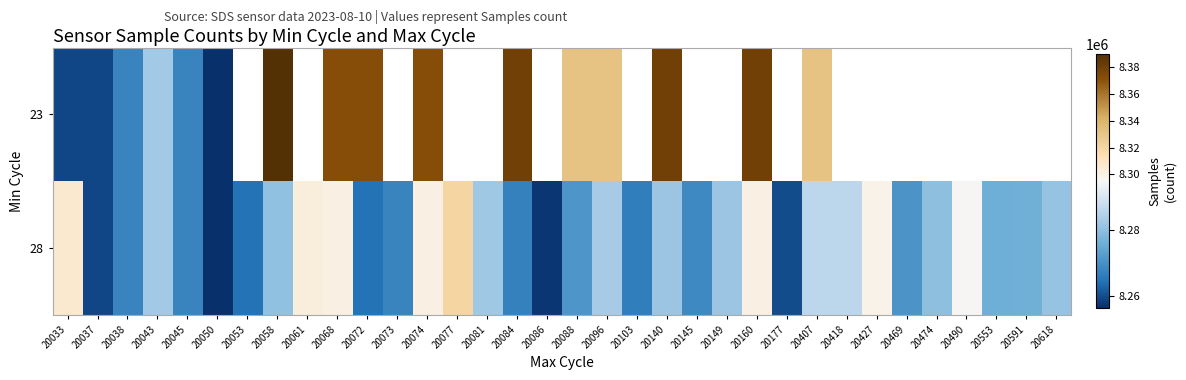

Is the value of 28 at 20096 greater than the value of 23 at 20177?

No